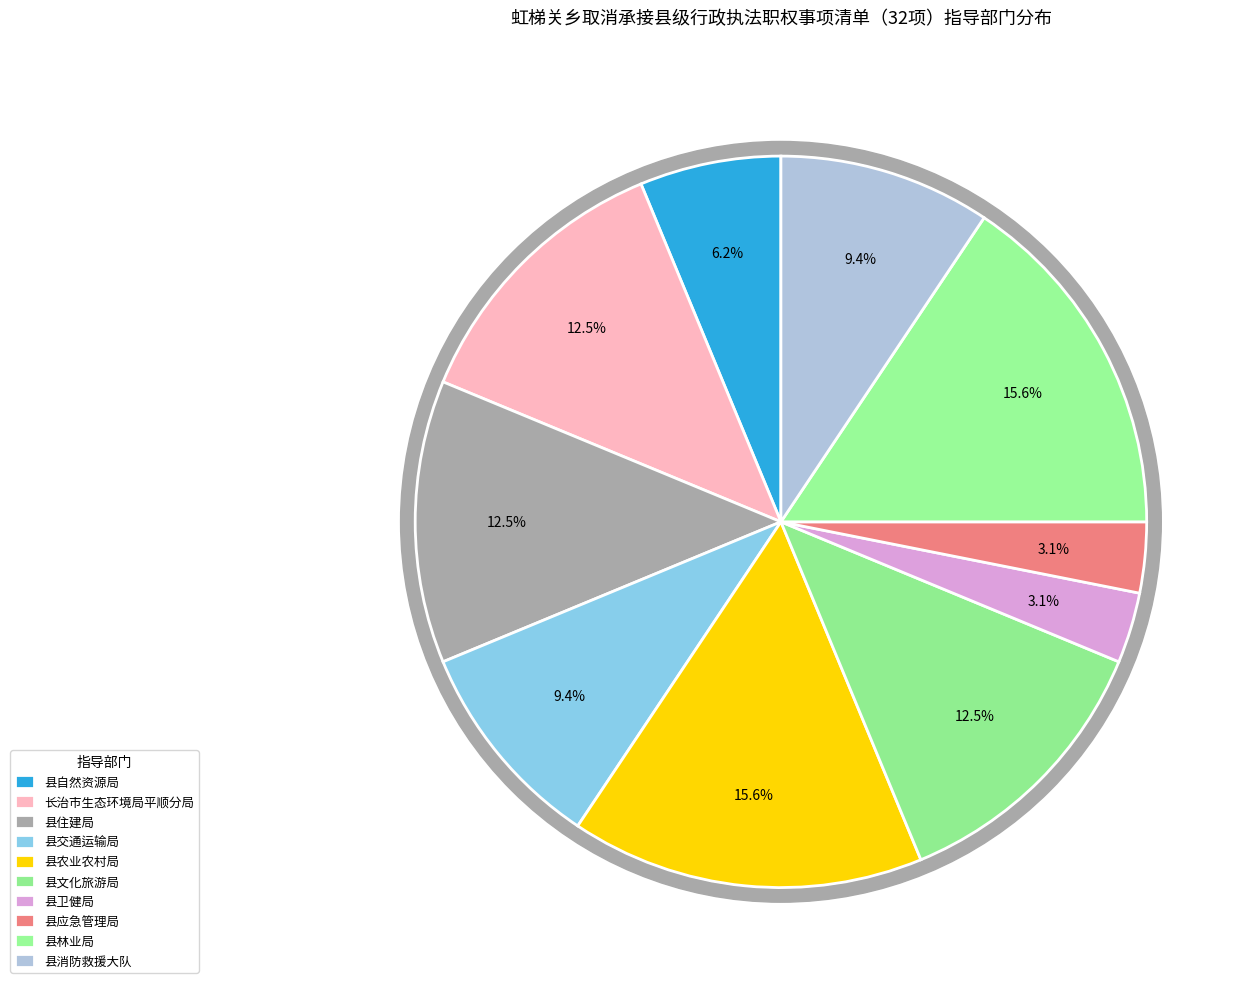

Combined, what portion of the pie is 县农业农村局 and 县文化旅游局?

28.1%